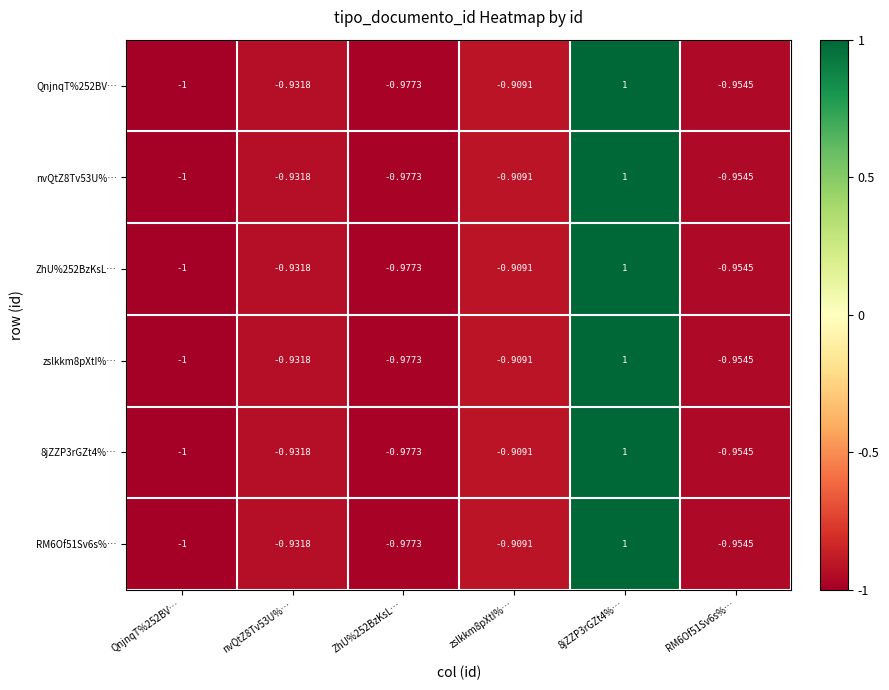

Is the value of ZhU%252BzKsL… at nvQtZ8Tv53U%… greater than the value of nvQtZ8Tv53U%… at ZhU%252BzKsL…?

Yes